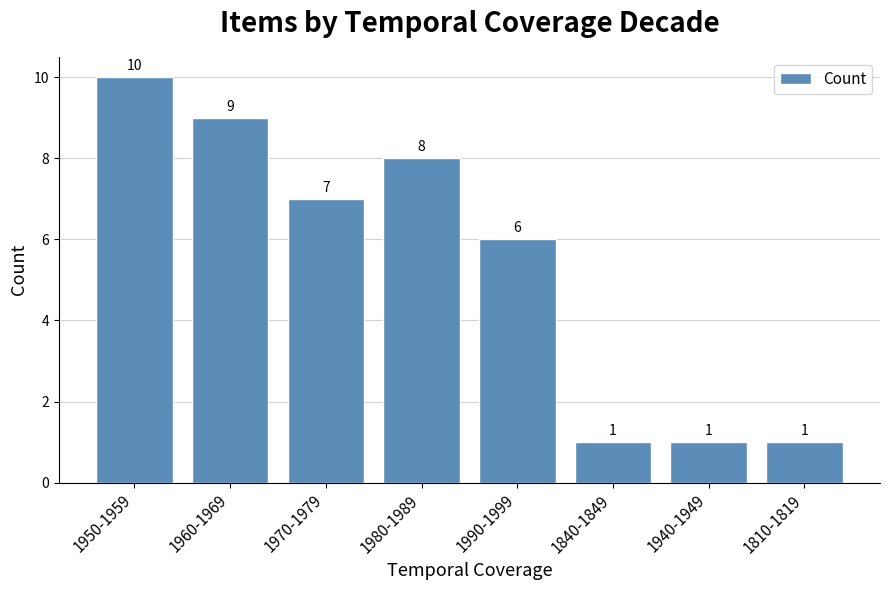

Reading left to right, transcribe all the data shown in this chart.

10	9	7	8	6	1	1	1